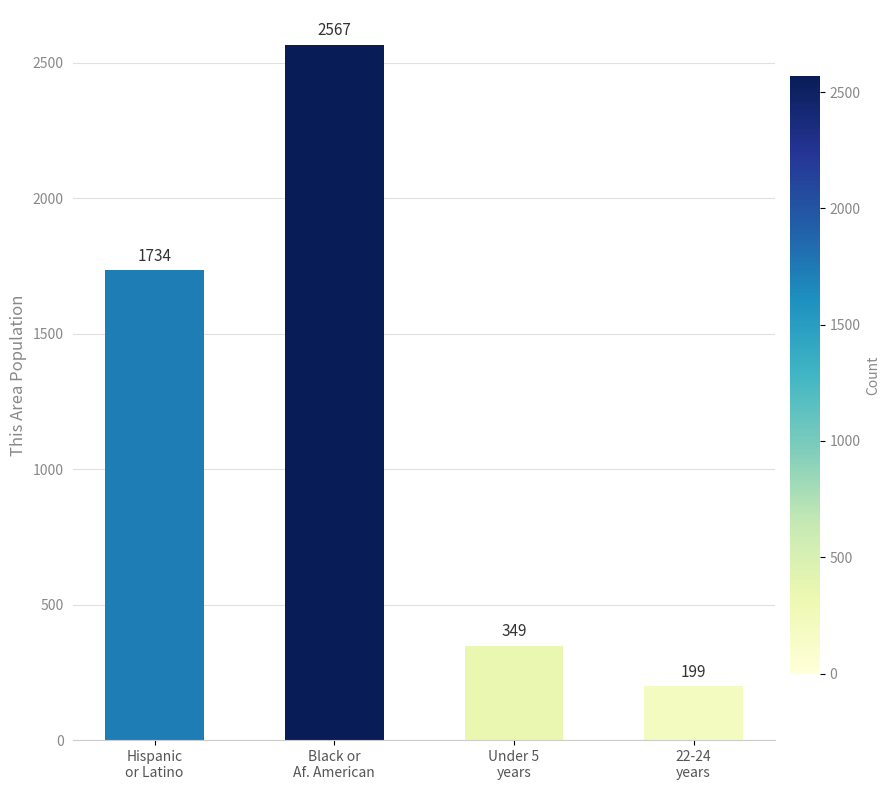

What is the sum of all values?

4849